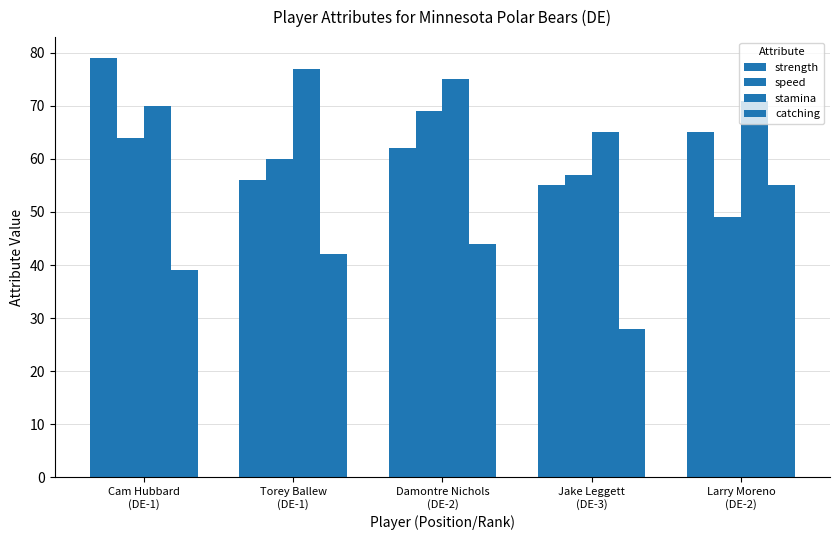

Where is strength nearest to the value 67?

Larry Moreno
(DE-2)